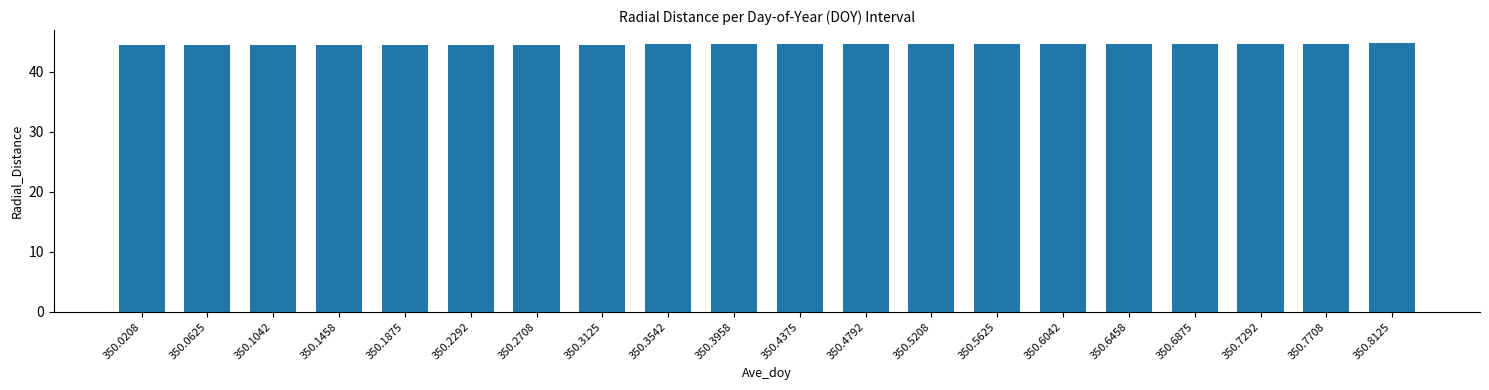

What is the value of the 20th bar from the left?

44.7